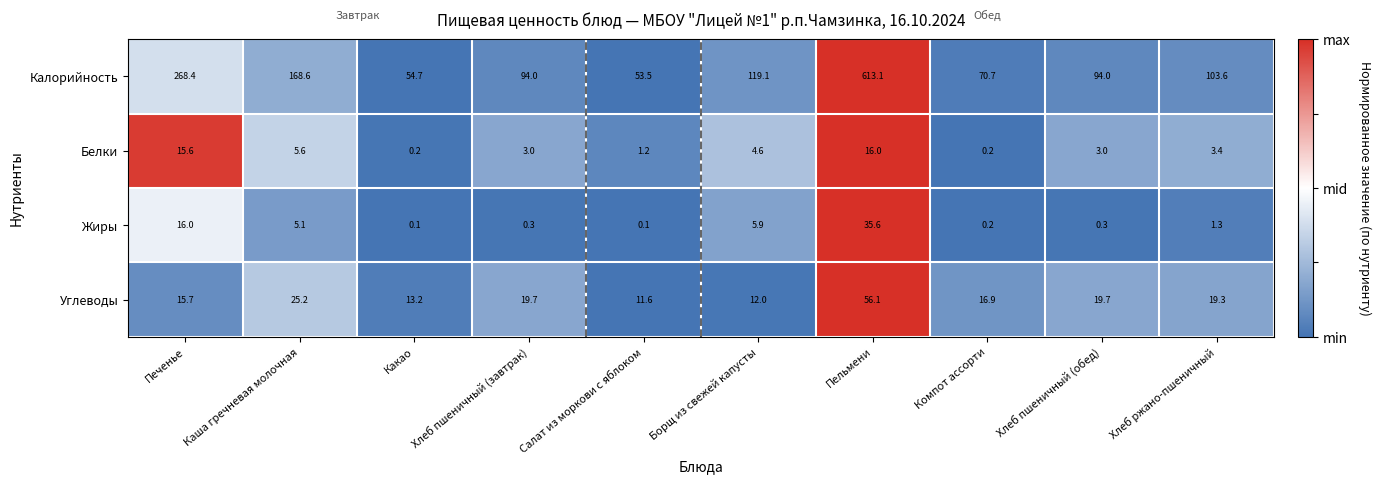

What is the maximum value shown in the chart?

613.1